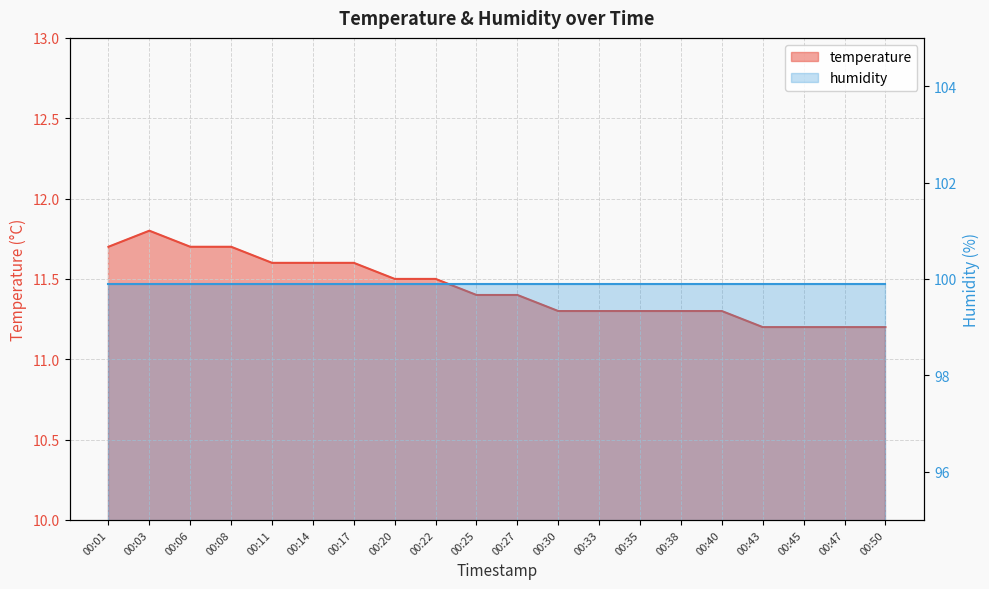

What is the greatest value displayed?

11.8